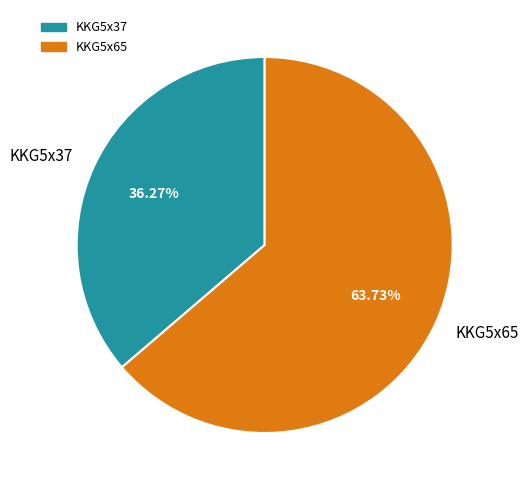

To the nearest percent, what percentage of the pie is KKG5x65?

64%